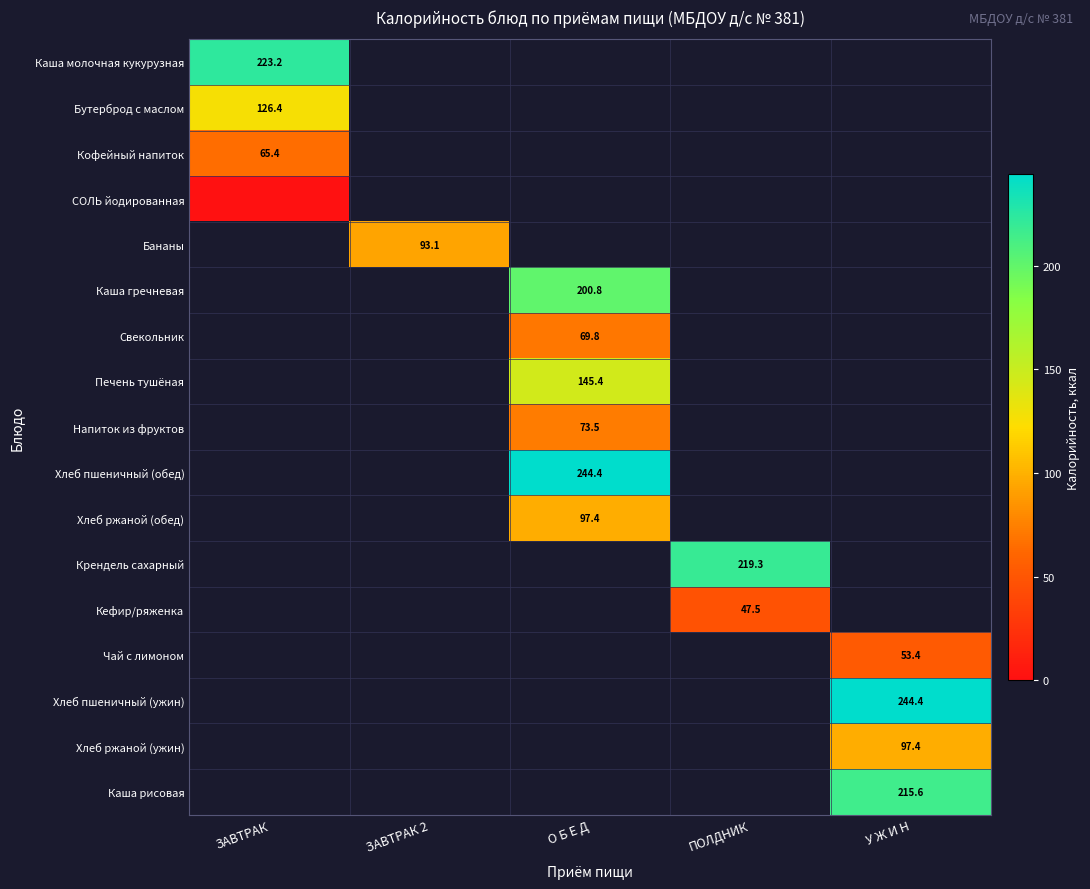

Count the number of data series in this chart.

17